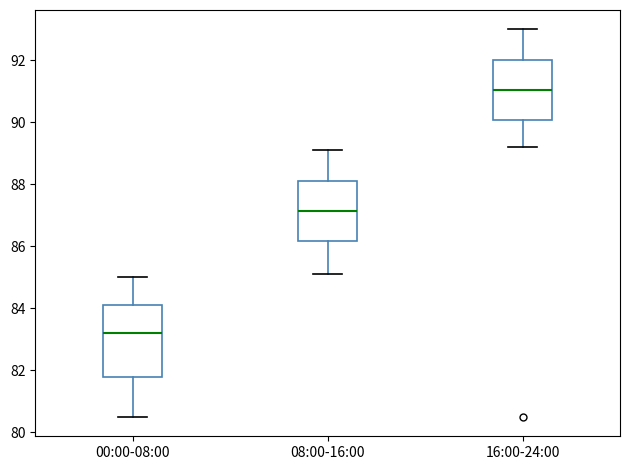

Comparing the boxes themselves (not the whiskers), which one is the tallest?

00:00-08:00